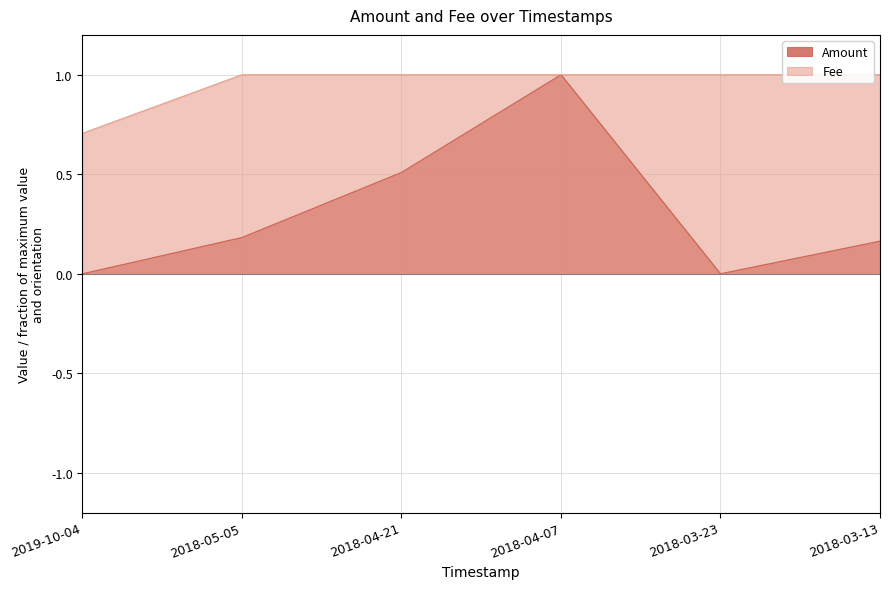

The Amount series shows 0.7 at 2018-04-21. True or false?

False